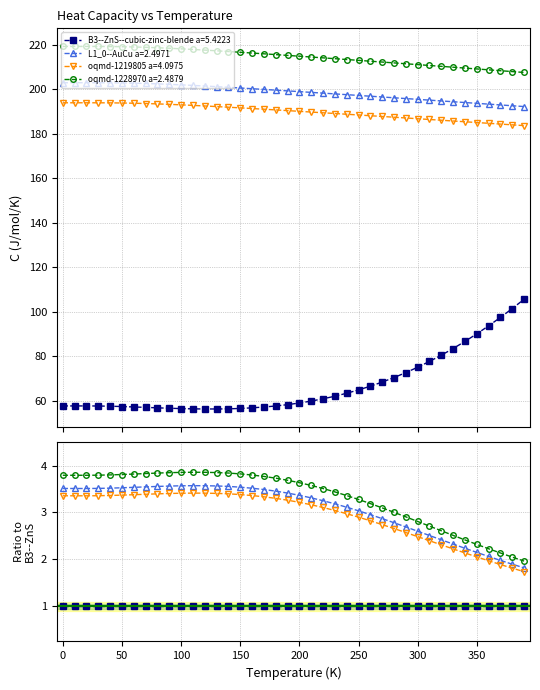

At how many categories does at least one series exceed 171?

40